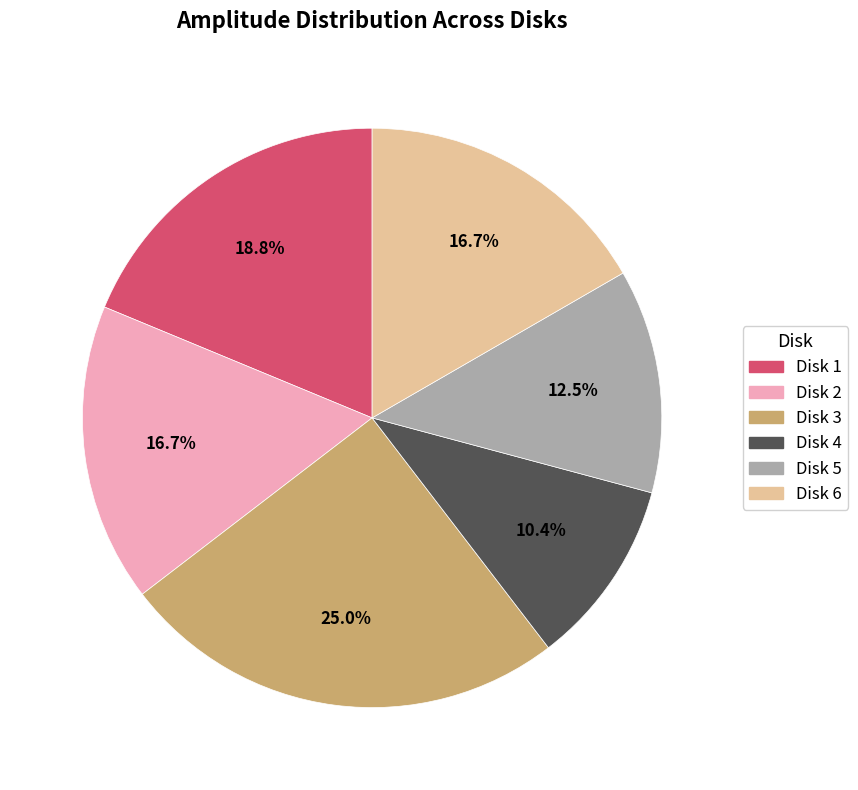

Is it true that Disk 6 is 24% of the pie?

False